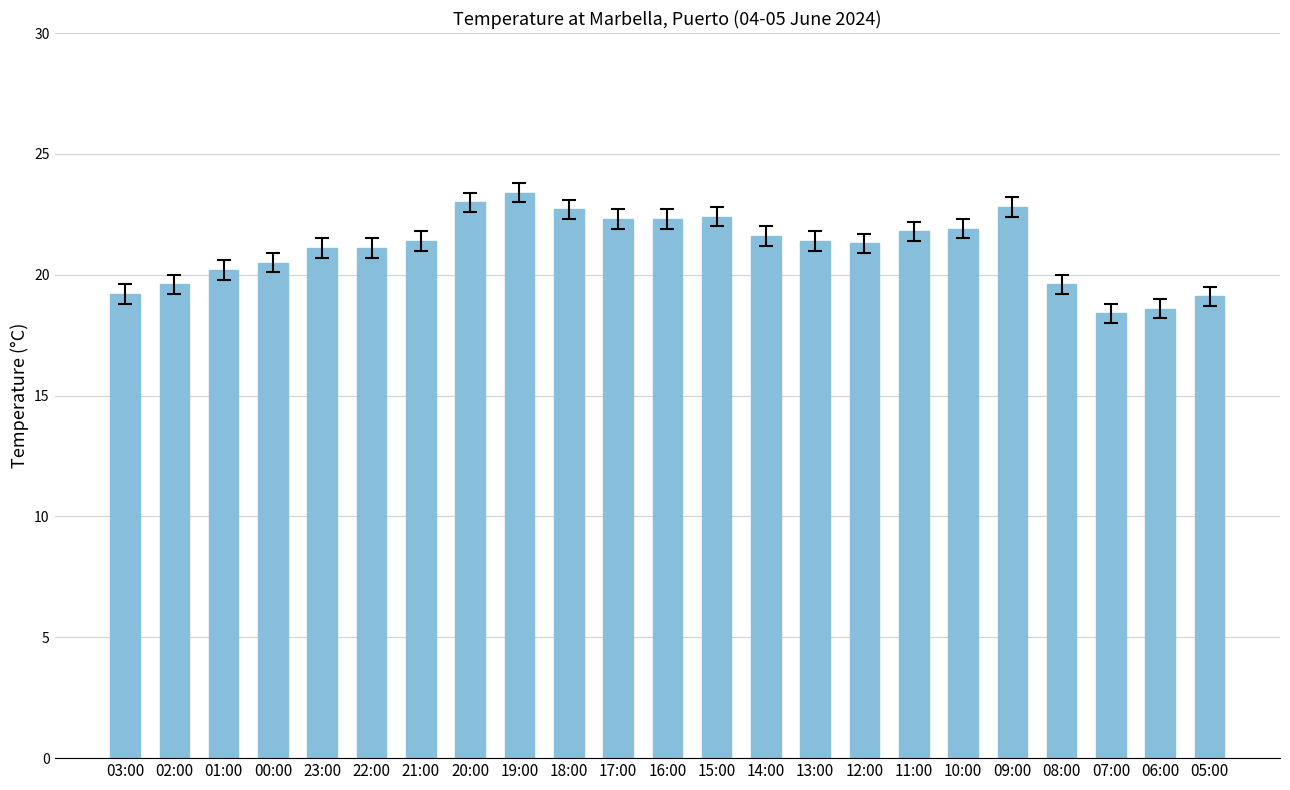

Is it true that the value at 21:00 is 14.6?

False